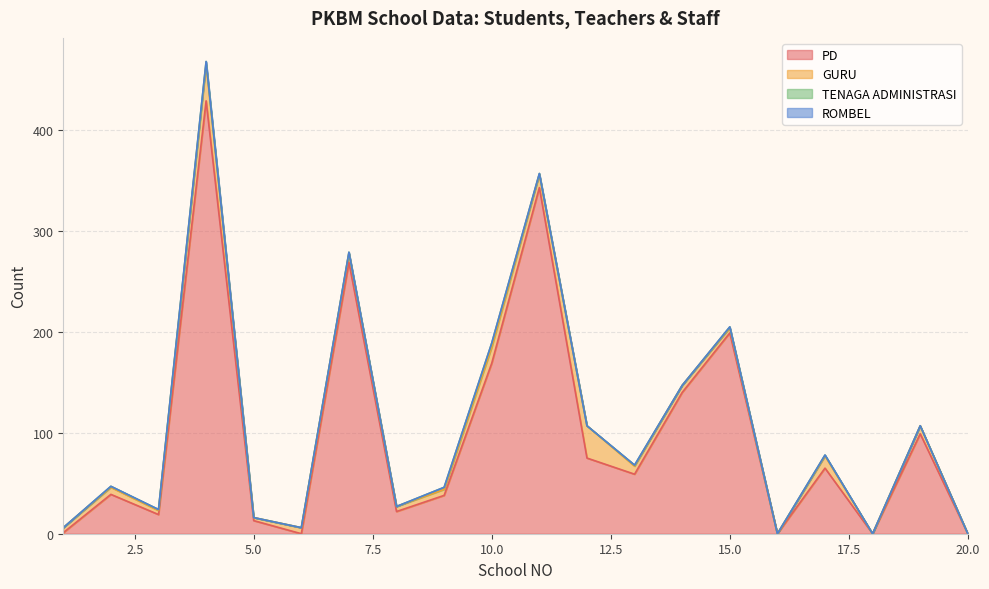

How many data points in PD are less than 59?

10